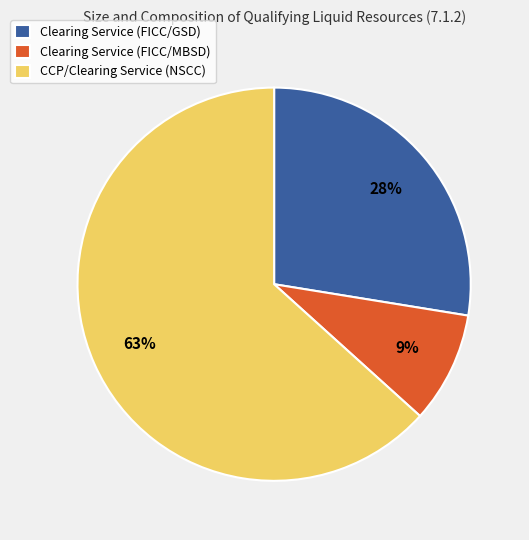

To the nearest percent, what is the difference between the largest and smallest slice percentages?

54%